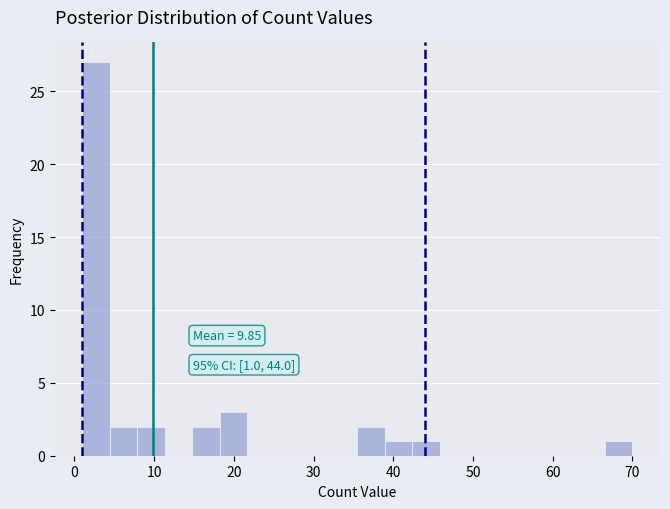

Around what value on the x-axis is the tallest bar? Give the approximate position of its centre, as read against the axis.

3